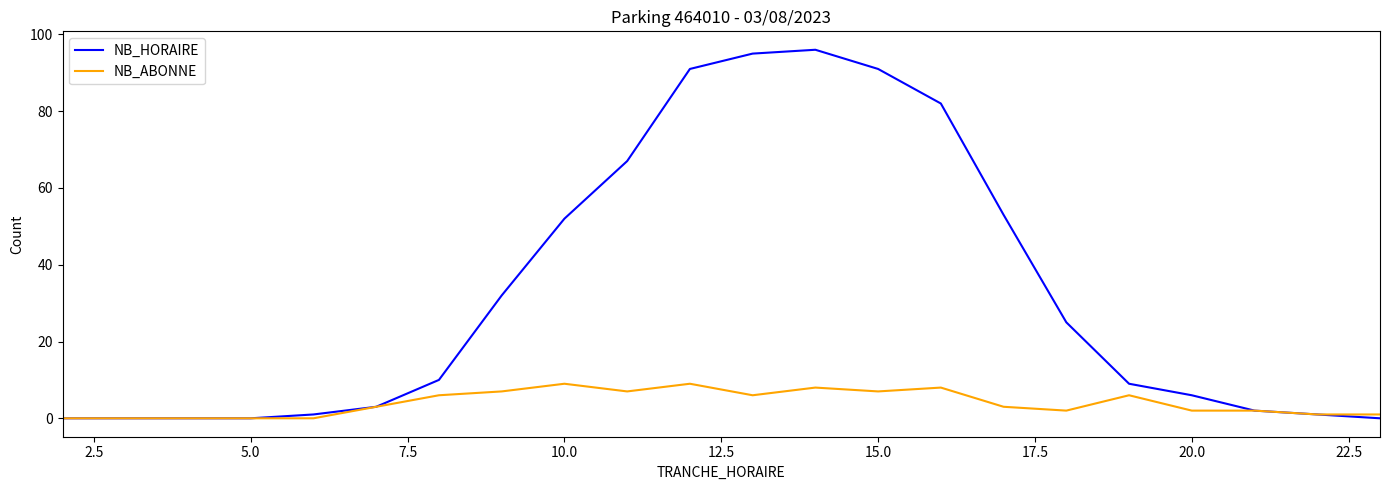

Reading left to right, extract all data points from this chart.

NB_HORAIRE: 0	0	0	0	1	3	10	32	52	67	91	95	96	91	82	53	25	9	6	2	1	0
NB_ABONNE: 0	0	0	0	0	3	6	7	9	7	9	6	8	7	8	3	2	6	2	2	1	1